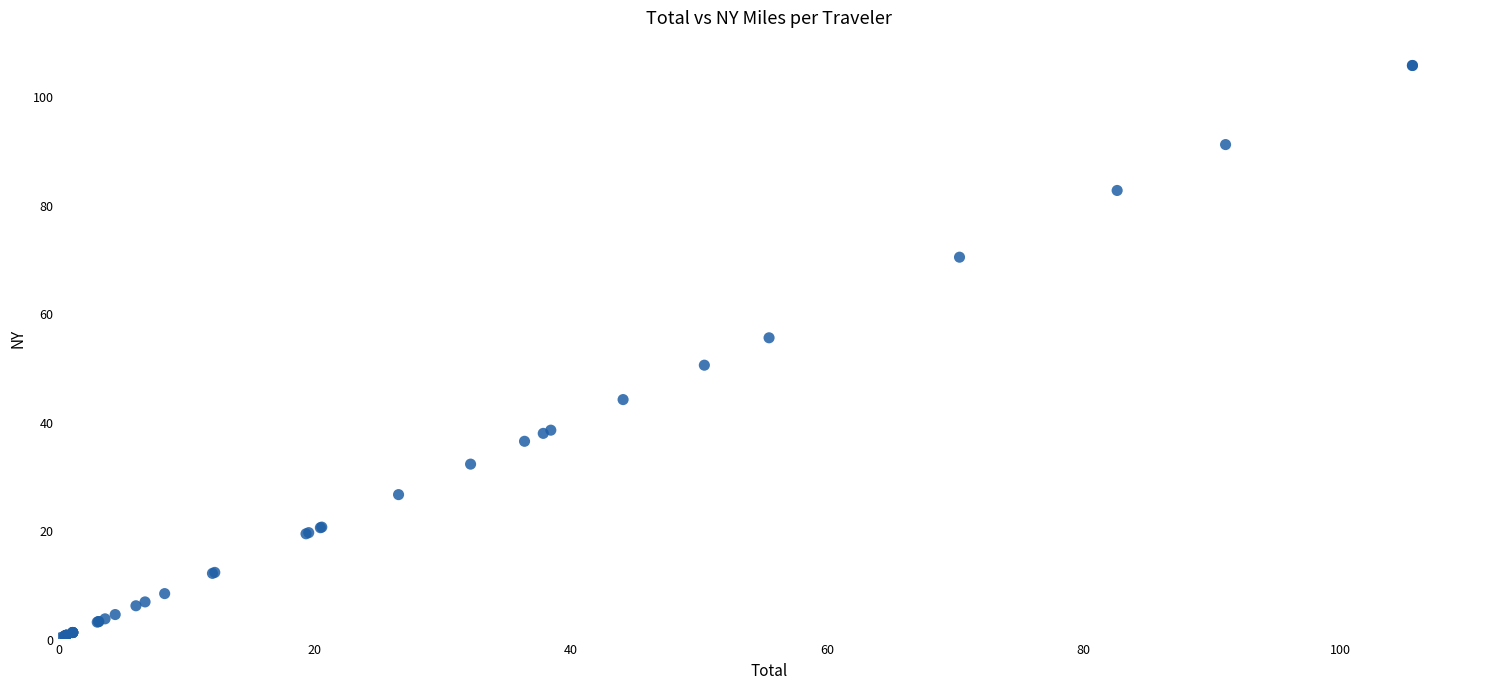

What Y value in the scatter plot is closest to 52?

50.4